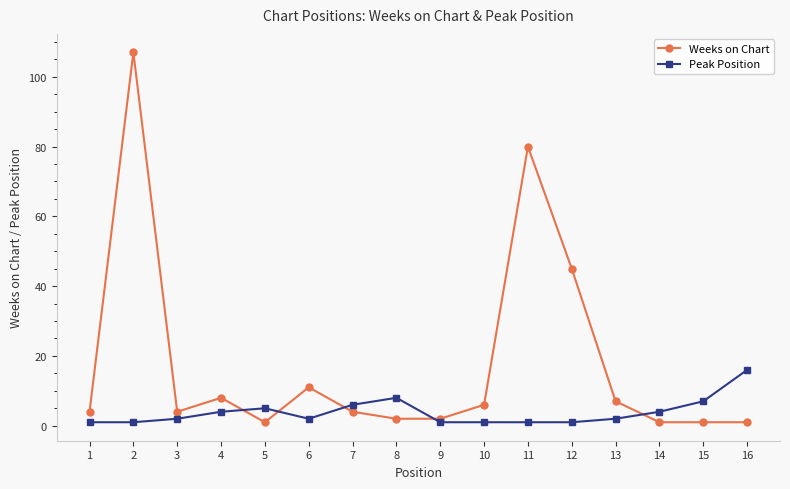

Reading left to right, list all the values displayed in this chart.

Weeks on Chart: 4	107	4	8	1	11	4	2	2	6	80	45	7	1	1	1
Peak Position: 1	1	2	4	5	2	6	8	1	1	1	1	2	4	7	16